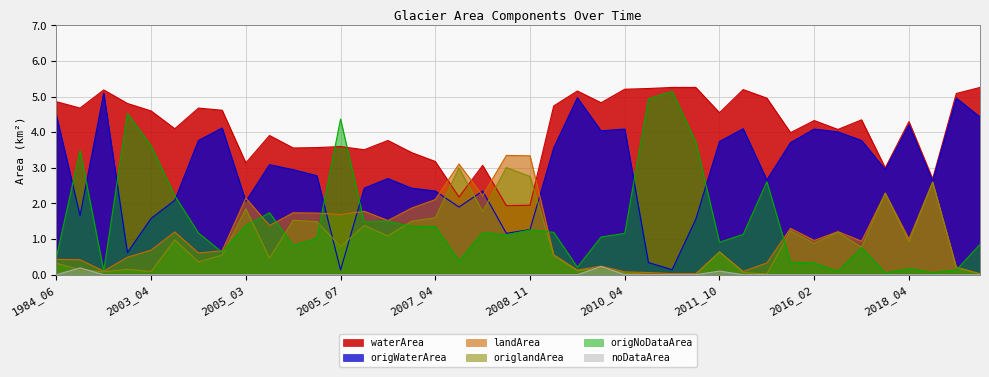

Which series changed the most between 2009_06 and 2010_05?

origNoDataArea